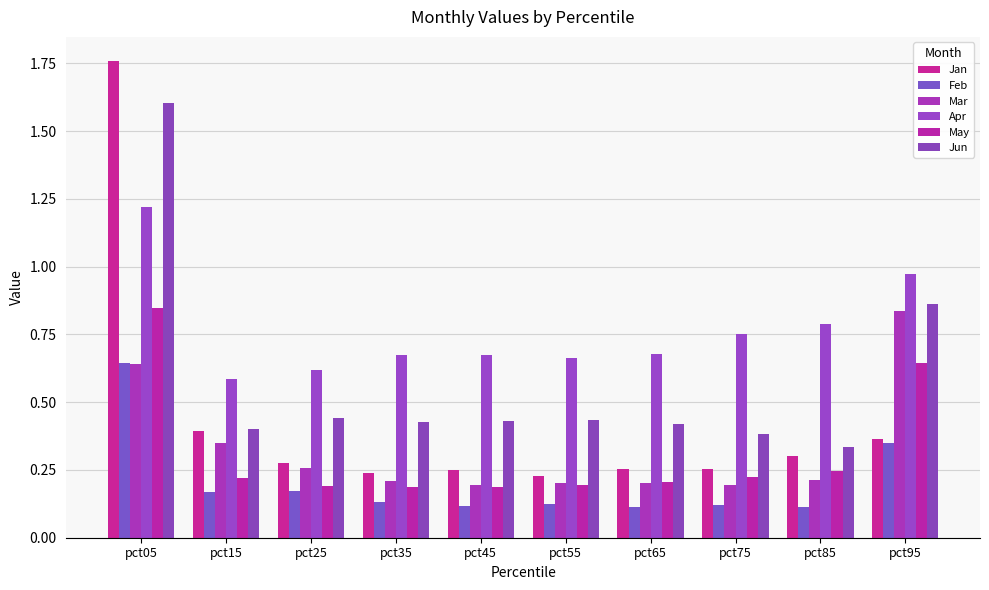

How many series are shown in this chart?

6